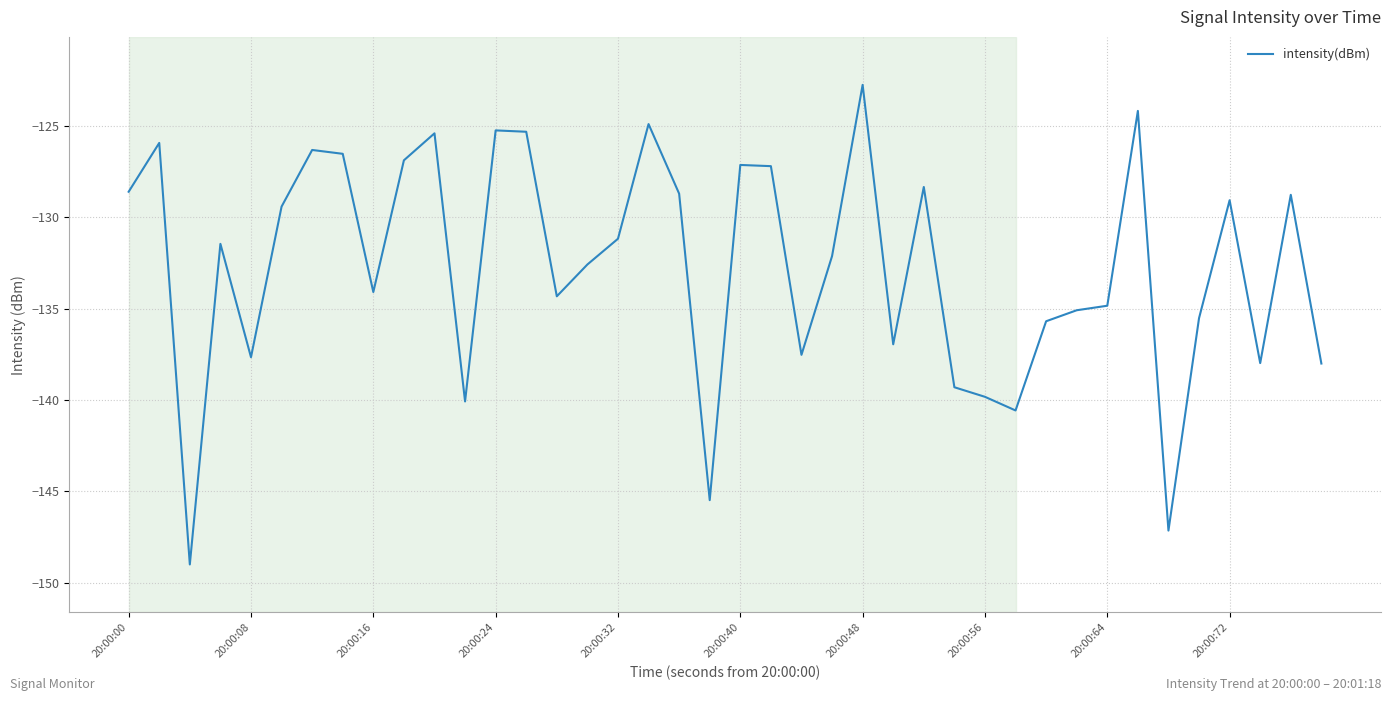

What is the maximum value shown in the chart?

-122.7